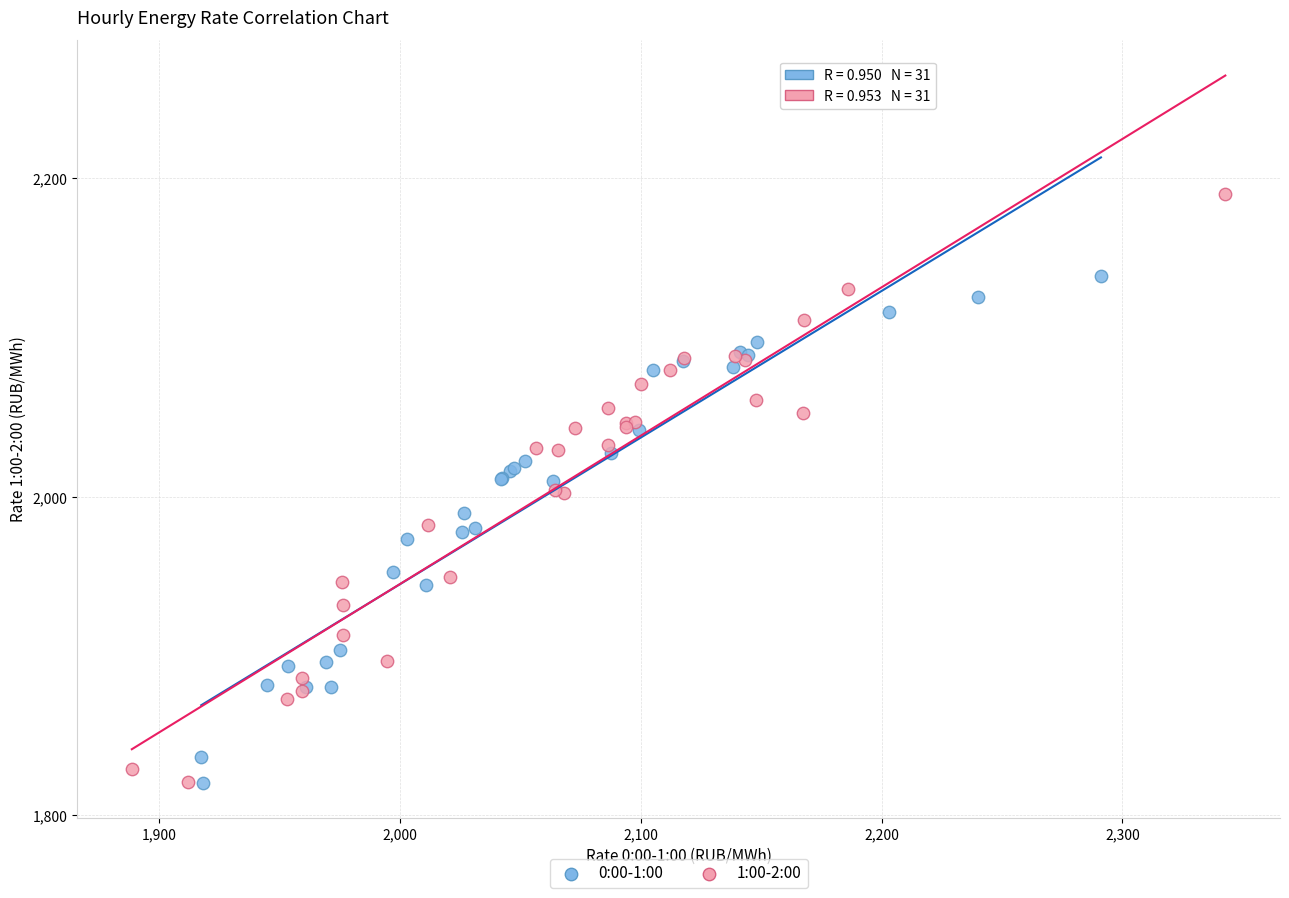

Which series has the largest Y range (max minus min)?

1:00-2:00